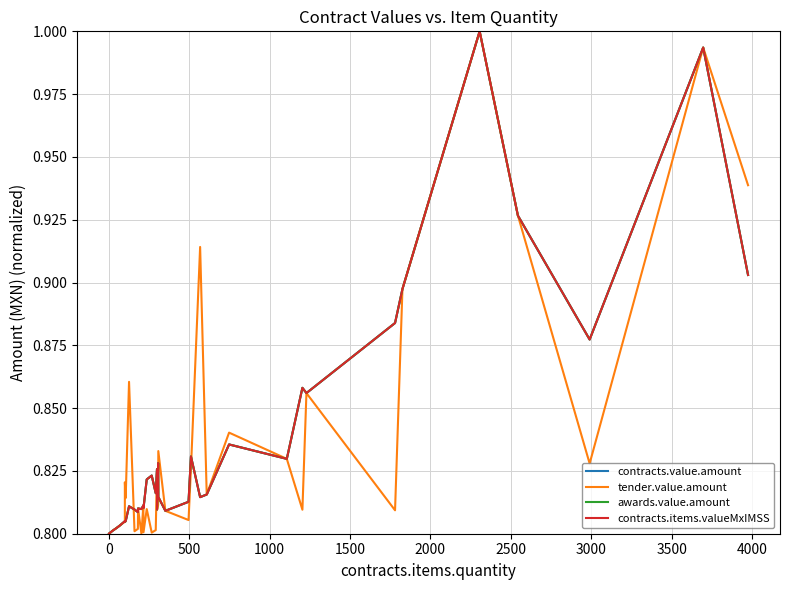

What is the difference between the maximum and minimum values in the contracts.value.amount series?

0.2